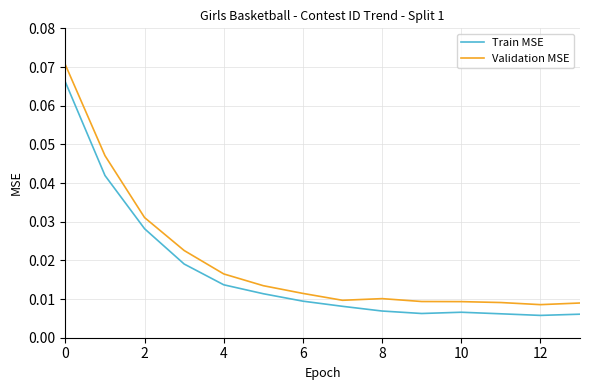

List the series in order of their peak value, lowest first.

Train MSE, Validation MSE